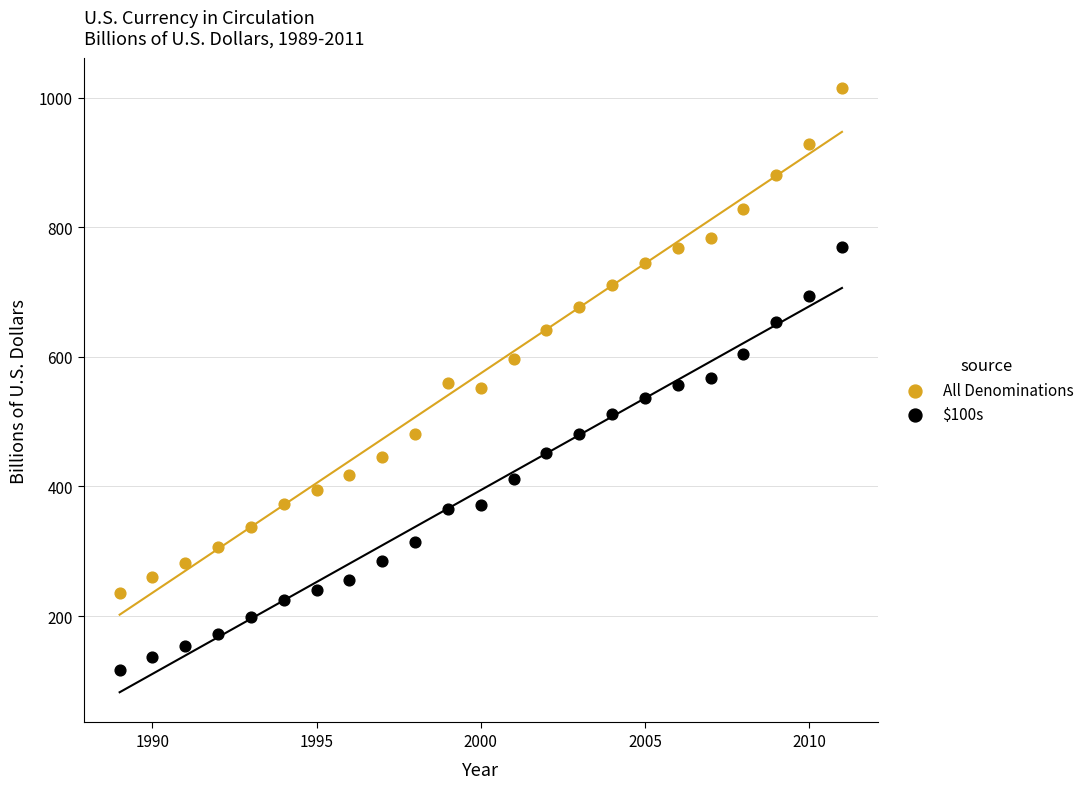

Which series contains the lowest Y value?

$100s